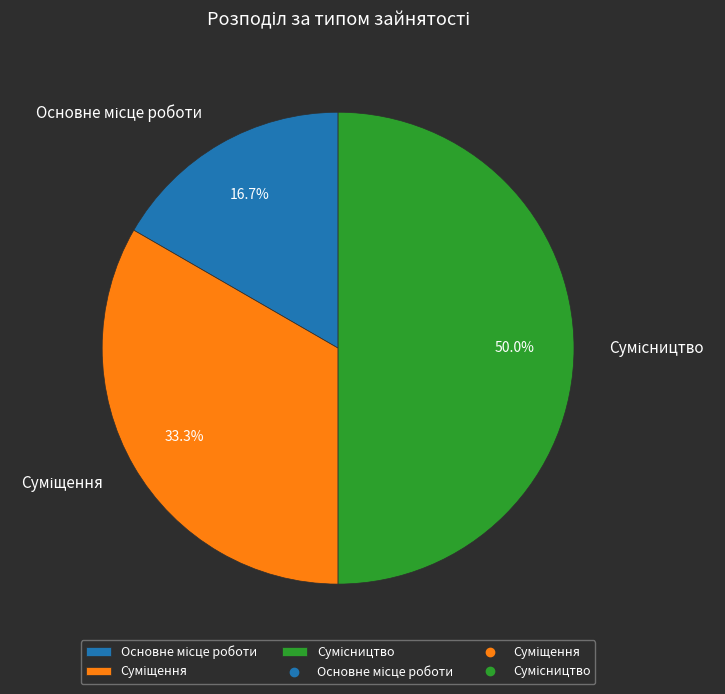

Does any single category account for the majority?

No